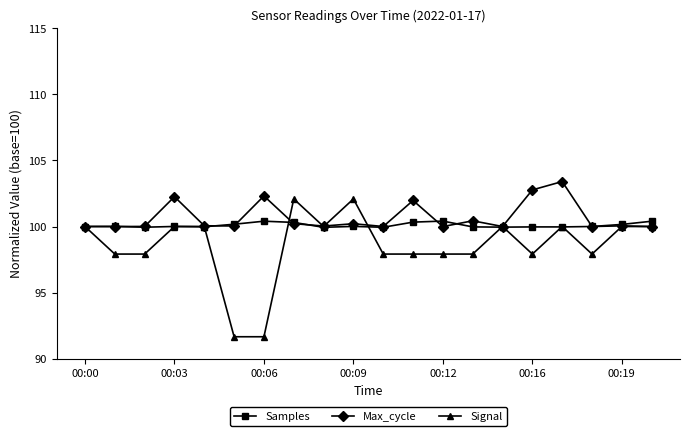

Count the number of data series in this chart.

3